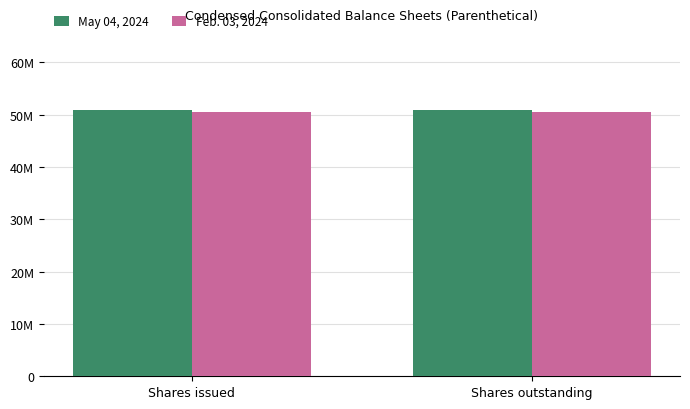

What is the value of the May 04, 2024 bar at the 2nd from the left?

50778536